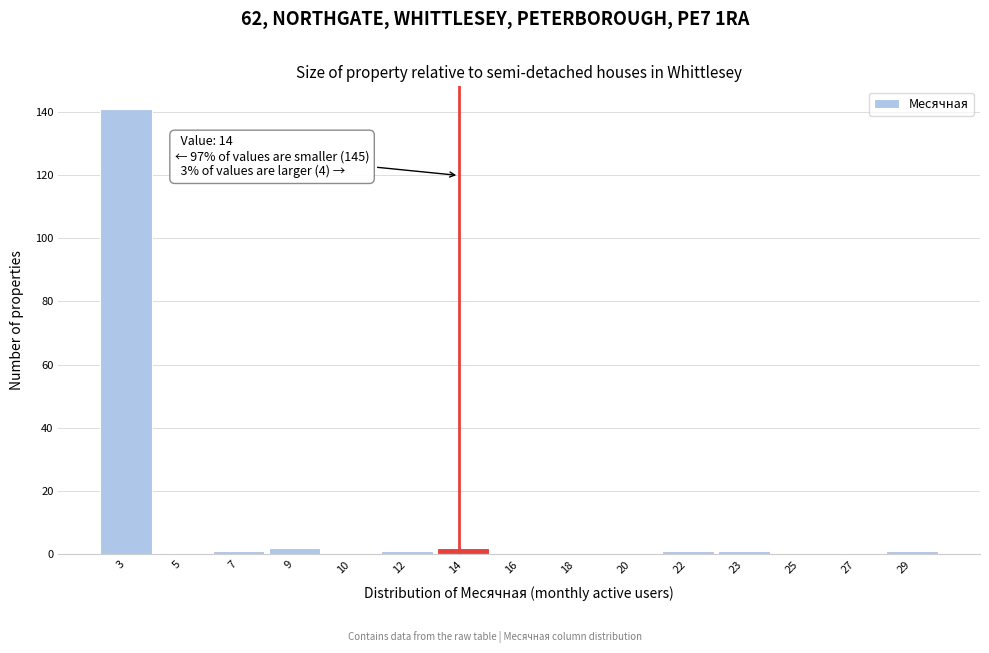

Reading left to right, transcribe all the data shown in this chart.

3=141	5=0	7=1	9=2	10=0	12=1	14=2	16=0	18=0	20=0	22=1	23=1	25=0	27=0	29=1